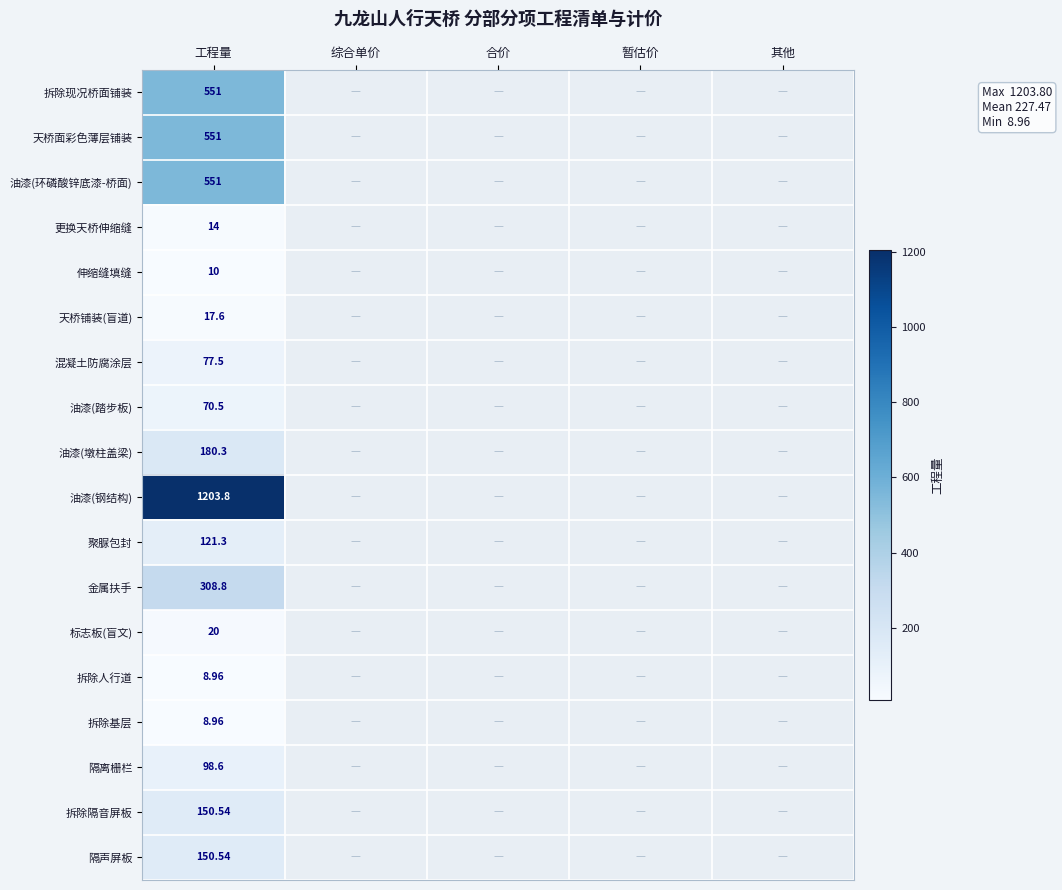

What is the lowest value of the 油漆(墩柱盖梁) series?

180.3